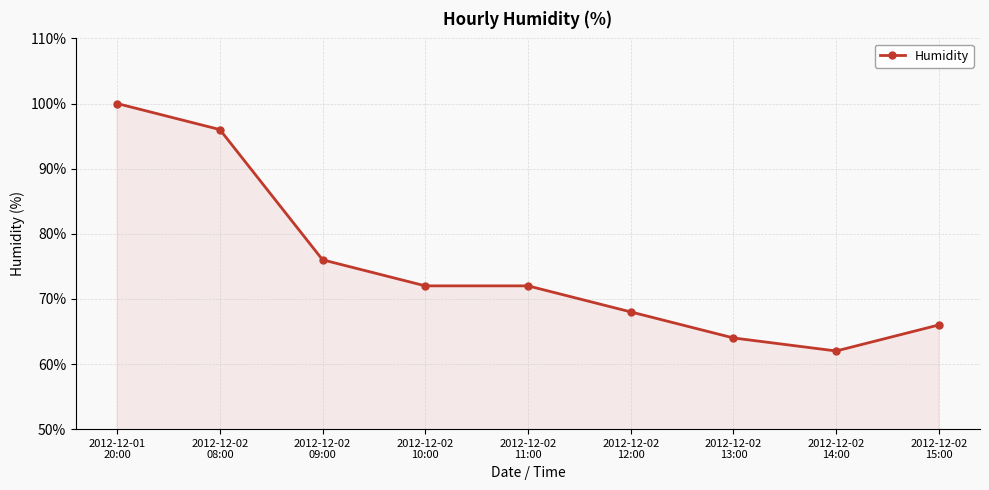

Between 2012-12-02
12:00 and 2012-12-01
20:00, which is larger?

2012-12-01
20:00